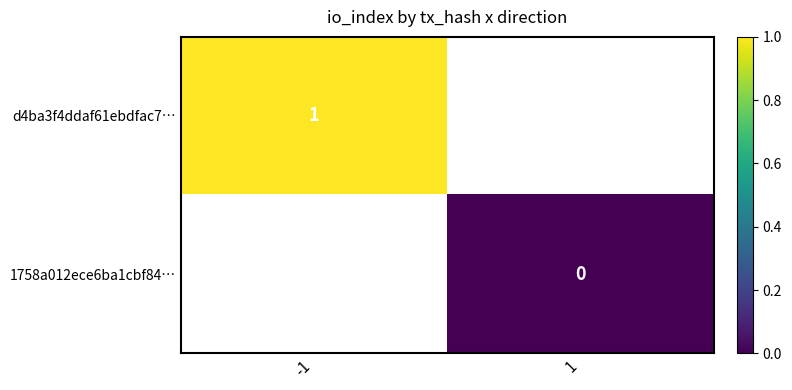

List the series in order of their peak value, highest first.

d4ba3f4ddaf61ebdfac7…, 1758a012ece6ba1cbf84…